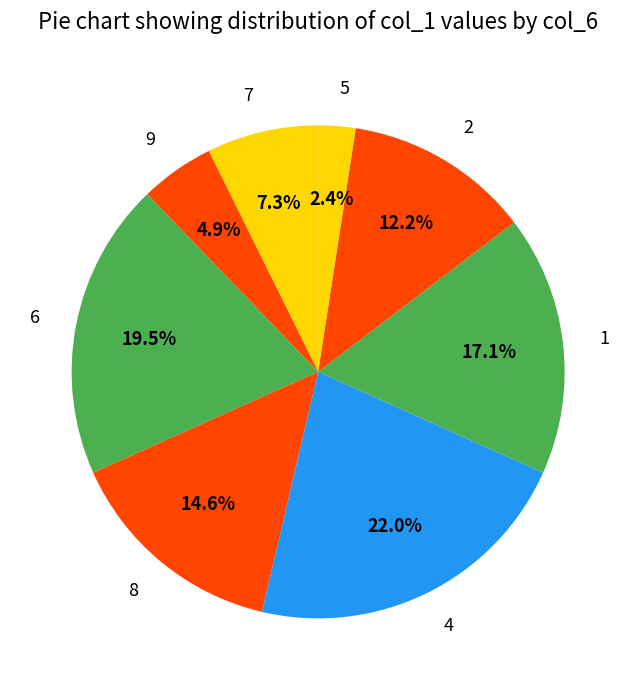

Is it true that 7 is 1% of the pie?

False